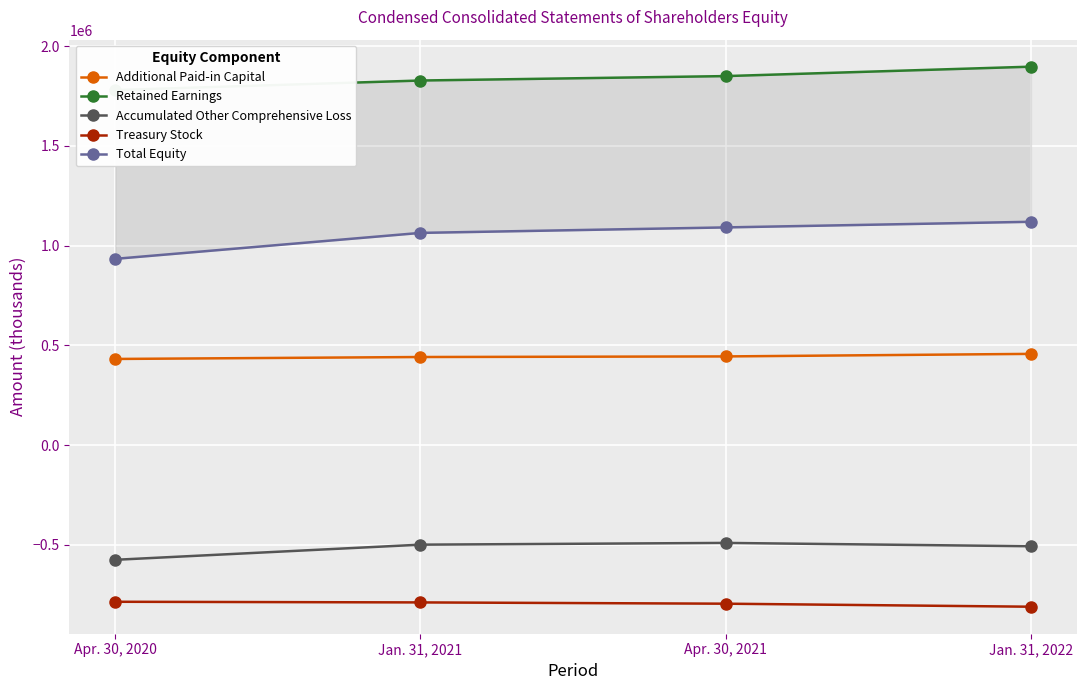

True or false: Treasury Stock has more than 0 interior local peaks.

False